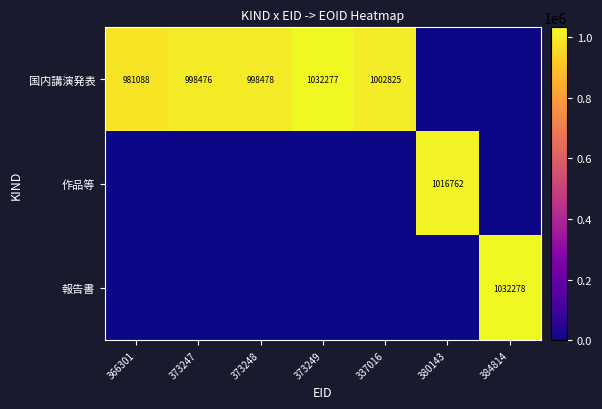

At which category is the sum across all series the highest?

384814